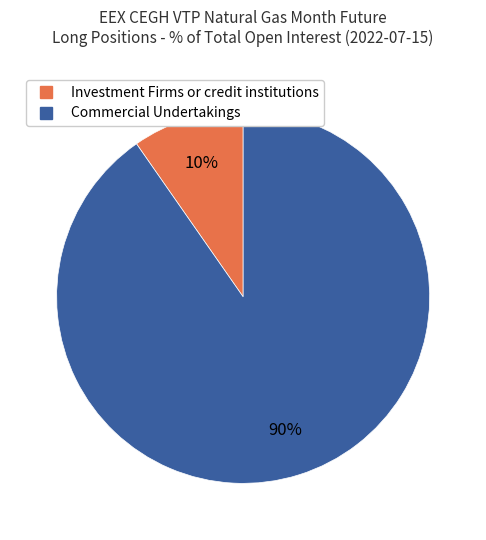

Is there any slice that represents more than half of the pie?

Yes